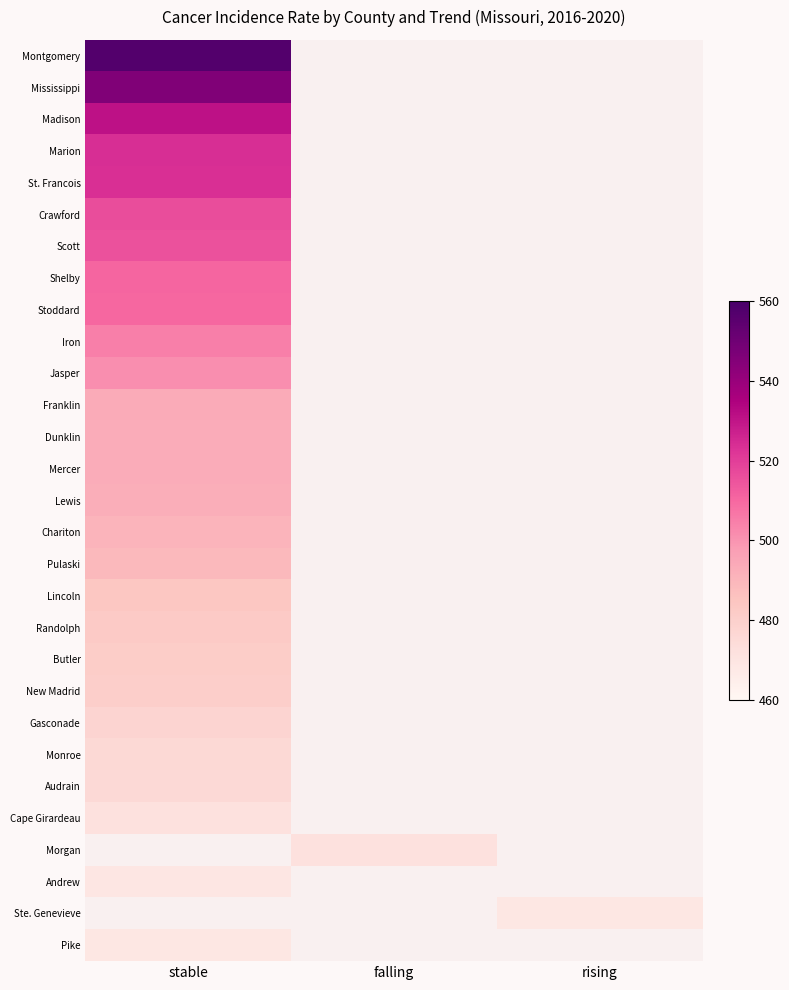

How many positive values does the Pike series have?

1